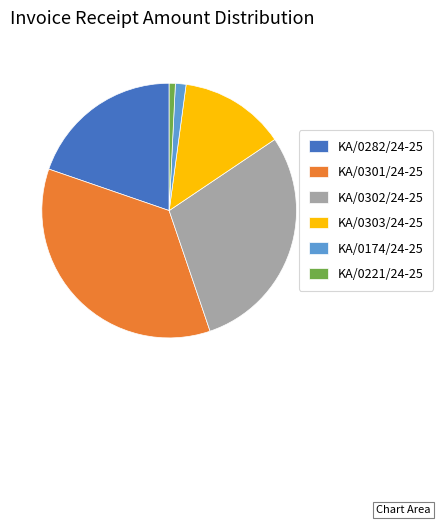

Which has a higher value, KA/0174/24-25 or KA/0303/24-25?

KA/0303/24-25